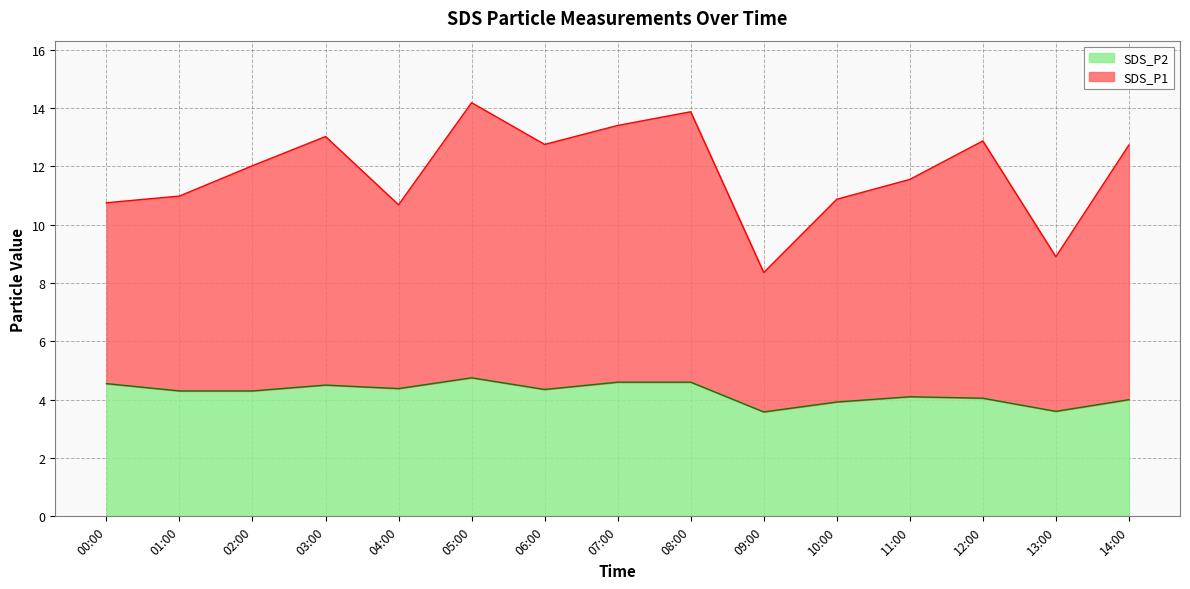

What is the sum of the SDS_P2 values at 00:00 and 09:00?

8.1